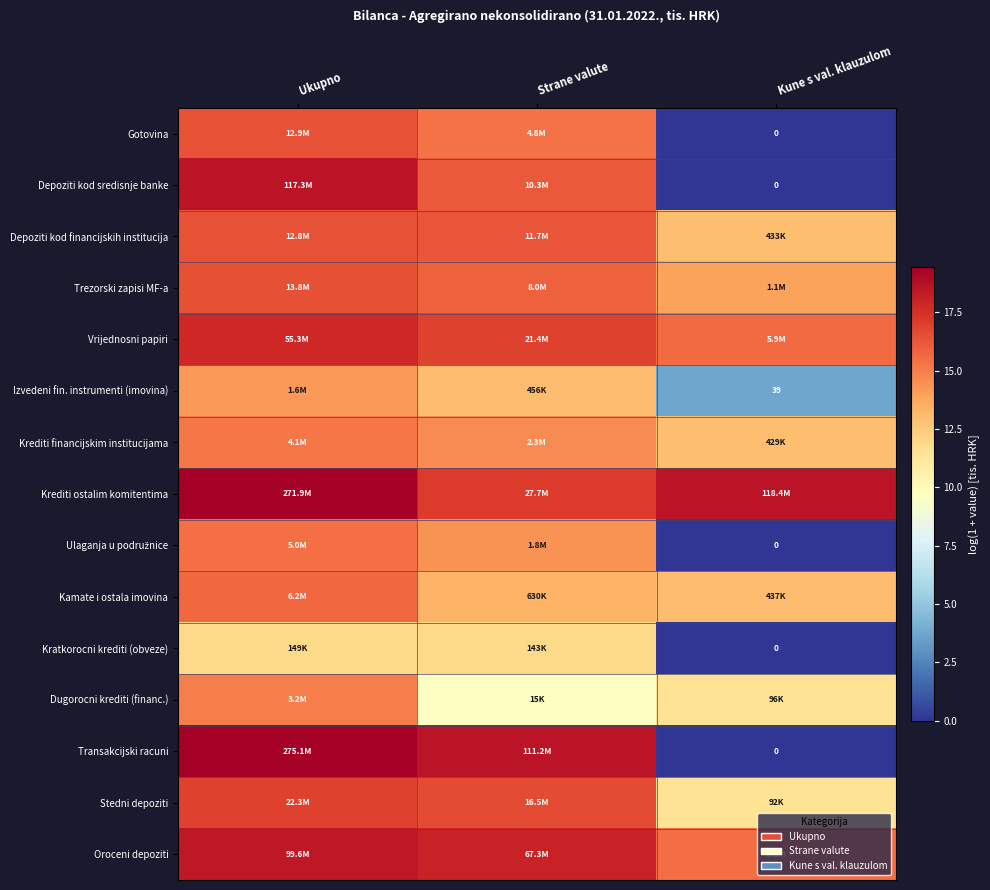

Rank the series at Kune s val. klauzulom from lowest to highest value.

Gotovina, Depoziti kod sredisnje banke, Ulaganja u podružnice, Kratkorocni krediti (obveze), Transakcijski racuni, Izvedeni fin. instrumenti (imovina), Stedni depoziti, Dugorocni krediti (financ.), Krediti financijskim institucijama, Depoziti kod financijskih institucija, Kamate i ostala imovina, Trezorski zapisi MF-a, Oroceni depoziti, Vrijednosni papiri, Krediti ostalim komitentima